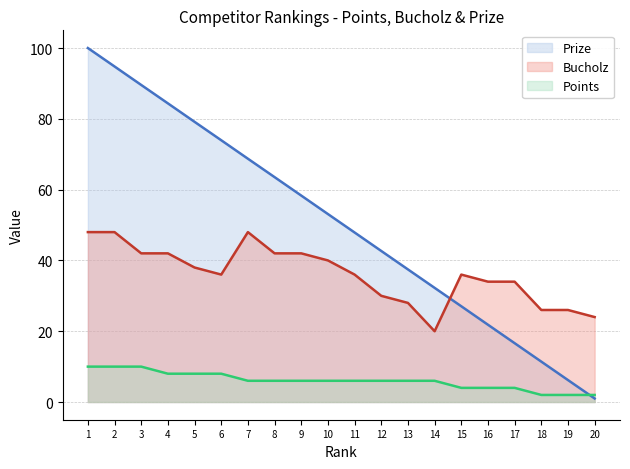

What is the average value of the Prize series?

50.5